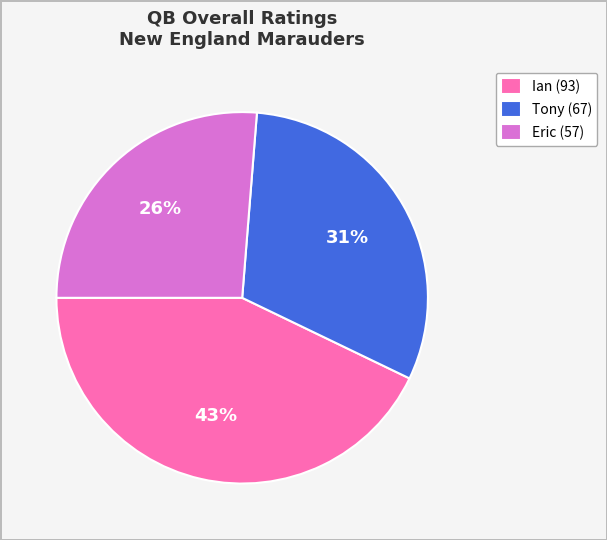

Does Eric account for over 50% of the chart?

No